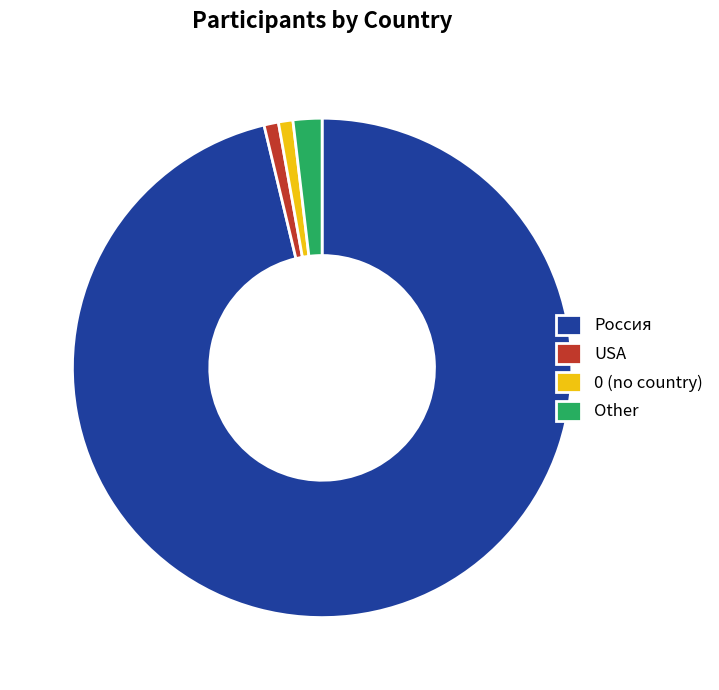

Which category has the biggest portion of the pie?

Россия